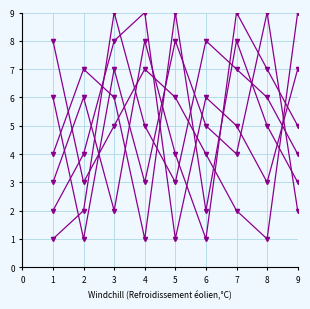

The value of col_5 at 3 is 8. True or false?

True